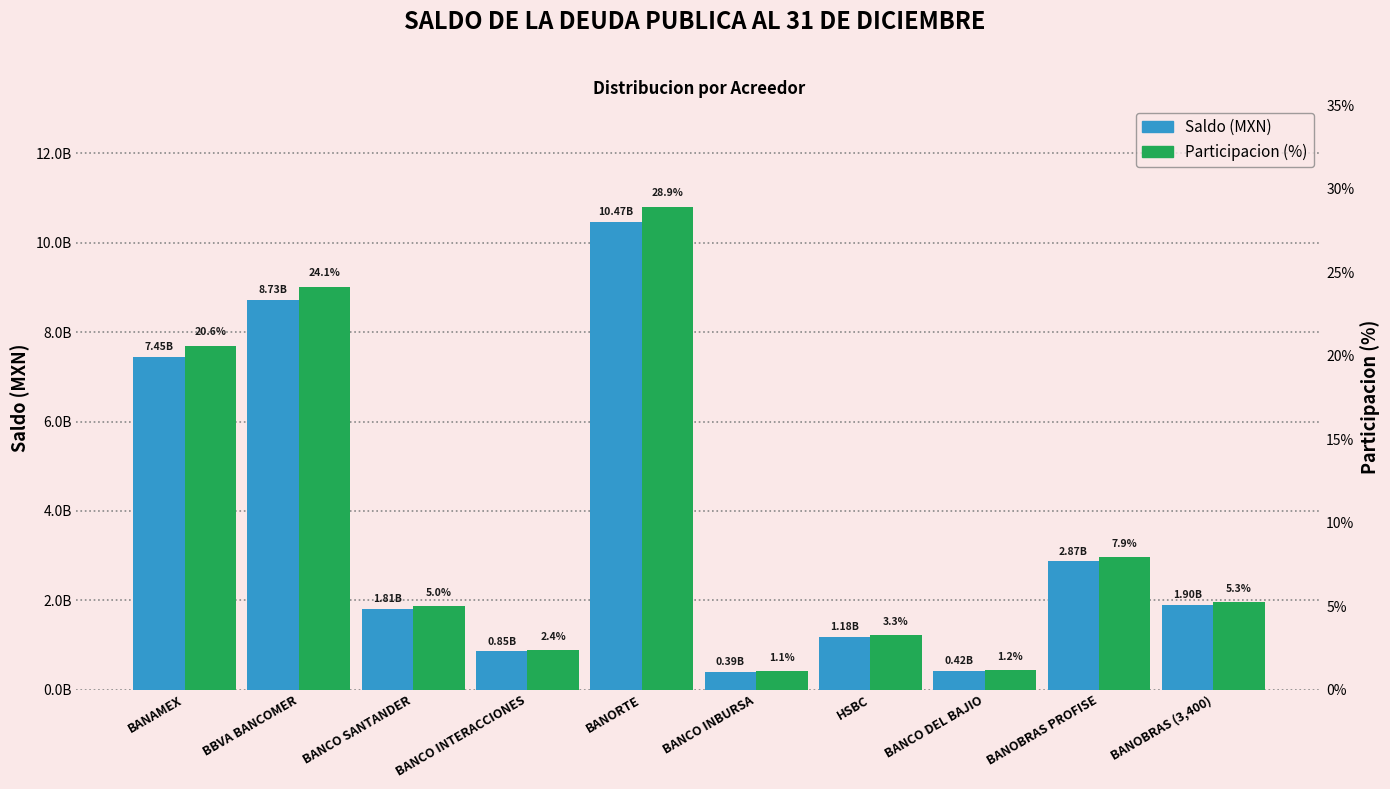

Rank the series at BANCO SANTANDER from lowest to highest value.

Participacion (%), Saldo (MXN)